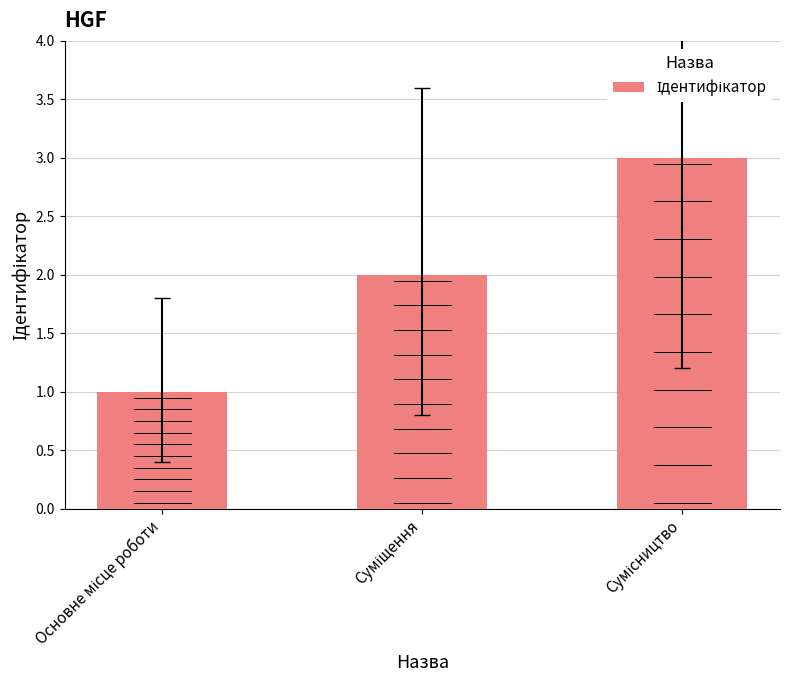

What is the sum of all values?

6